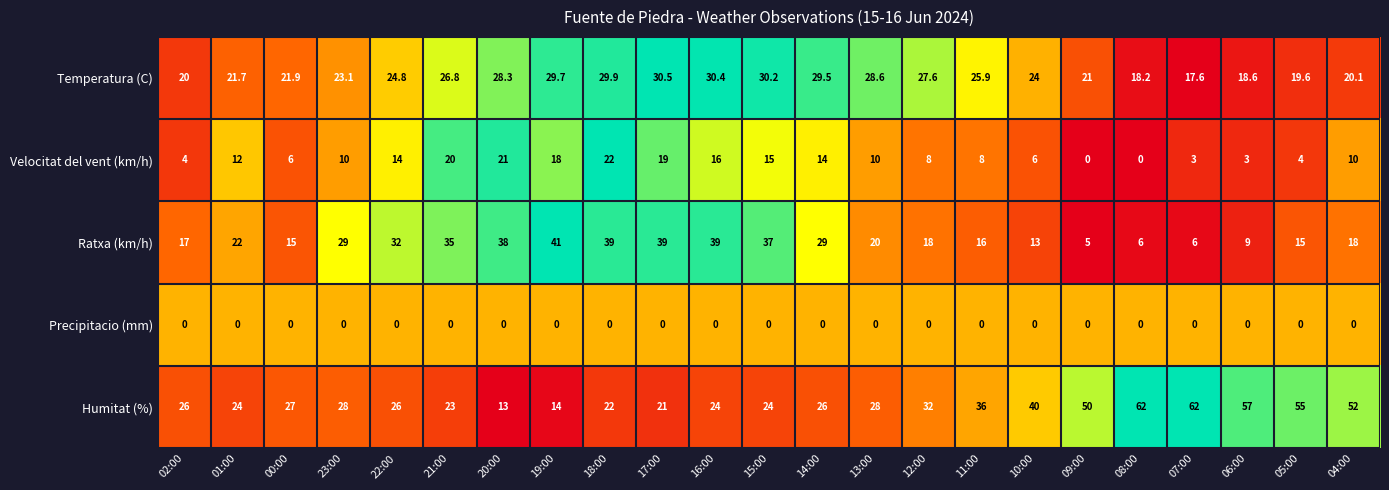

Is it true that Temperatura (C) equals 21.9 at 00:00?

True